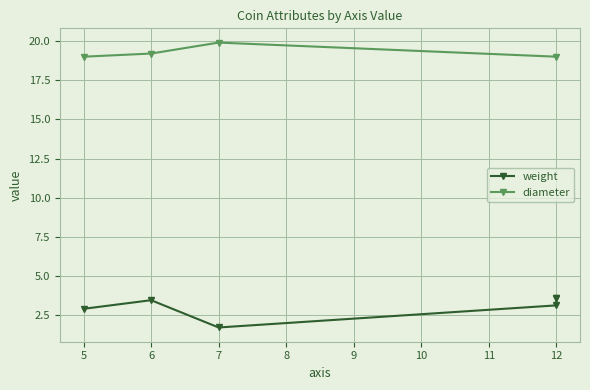

At which category does diameter reach its first local peak?

7